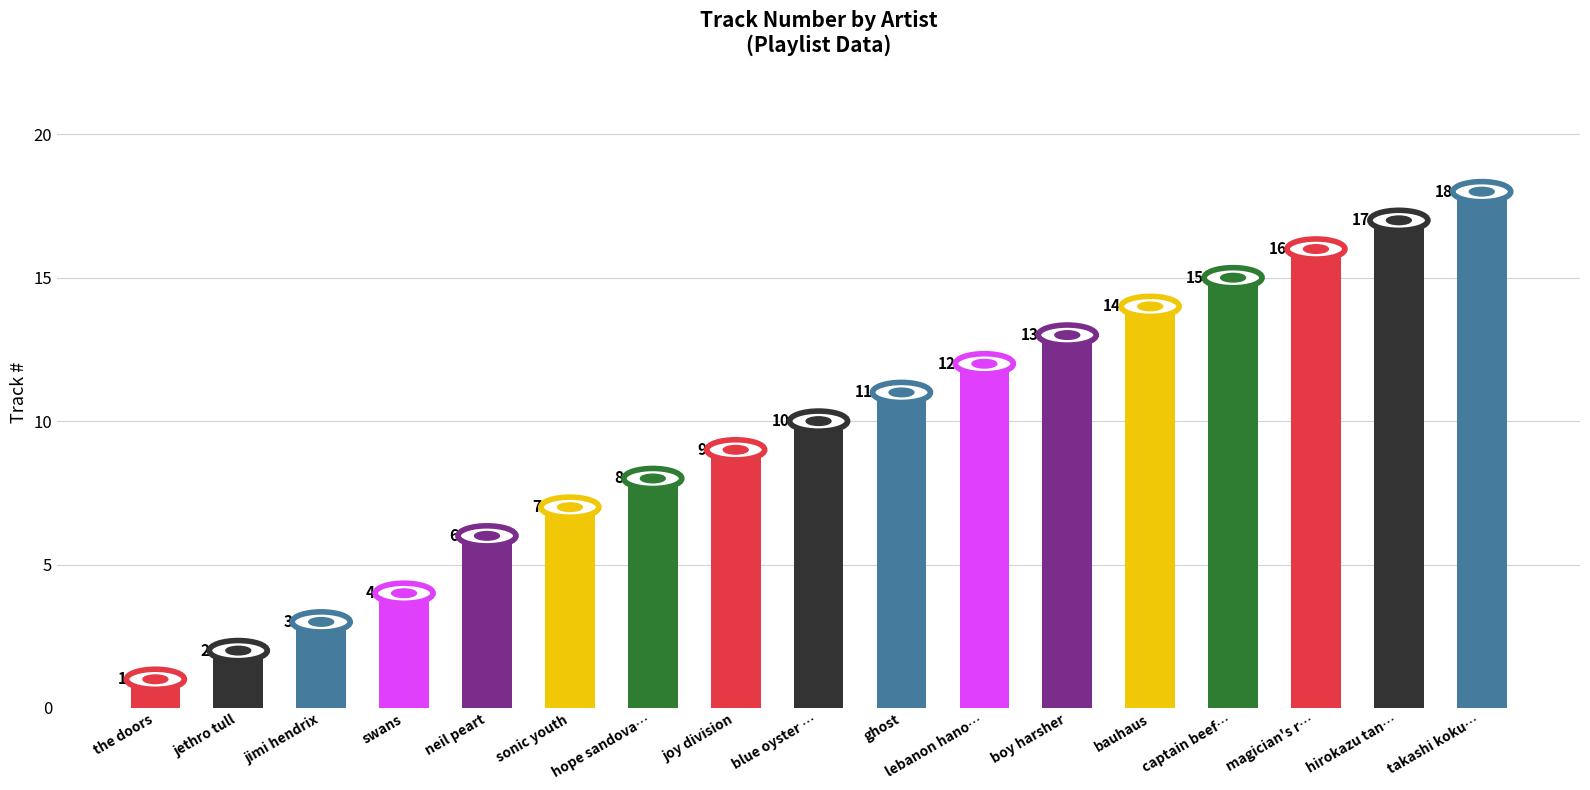

What is the label of the 10th bar from the right?

joy division